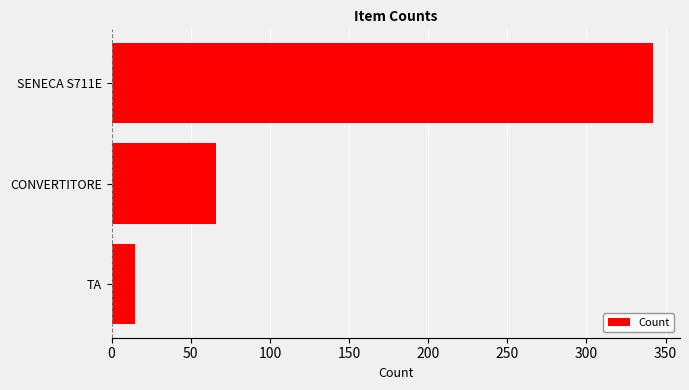

Rank the categories by value from lowest to highest.

TA, CONVERTITORE, SENECA S711E